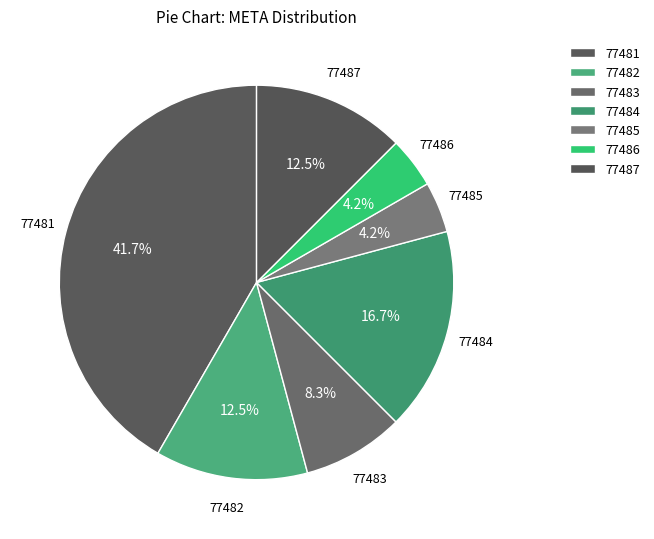

How many segments does this pie chart have?

7